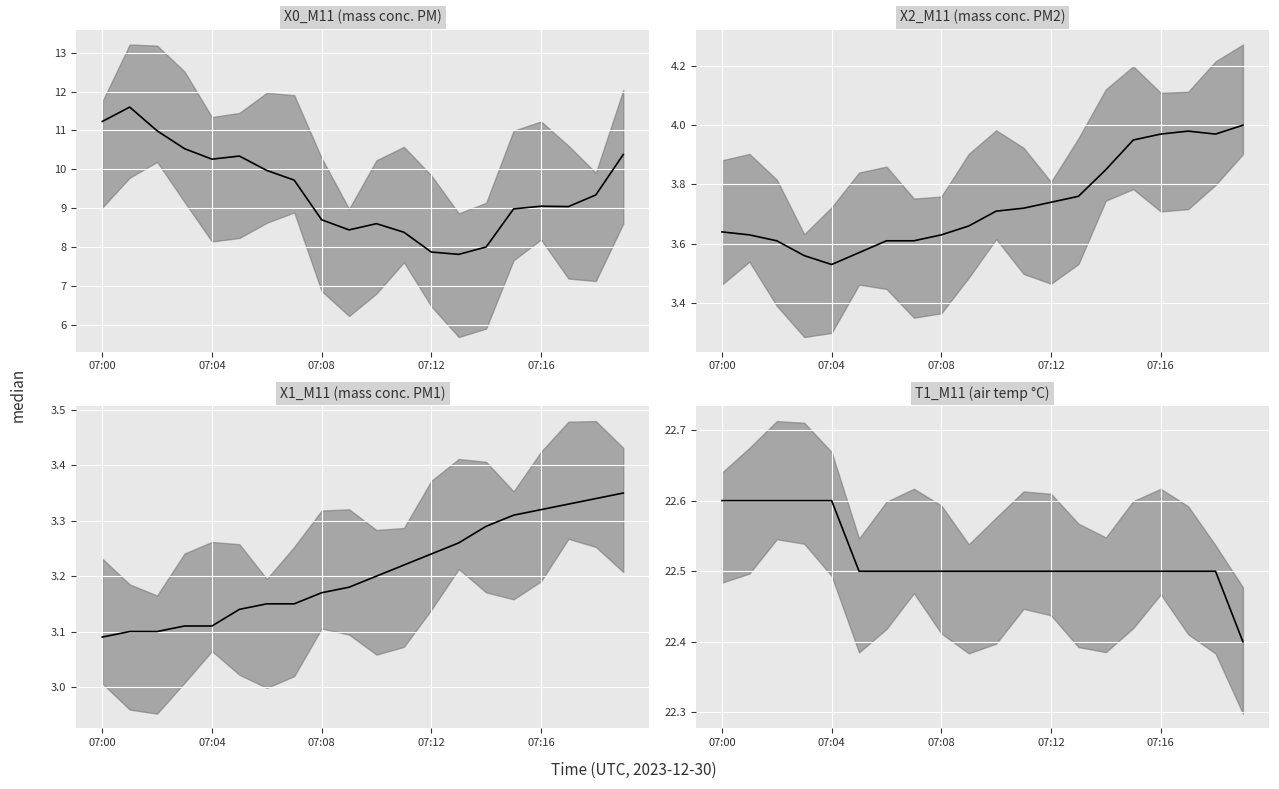

What is the label of the 14th point from the right?

6